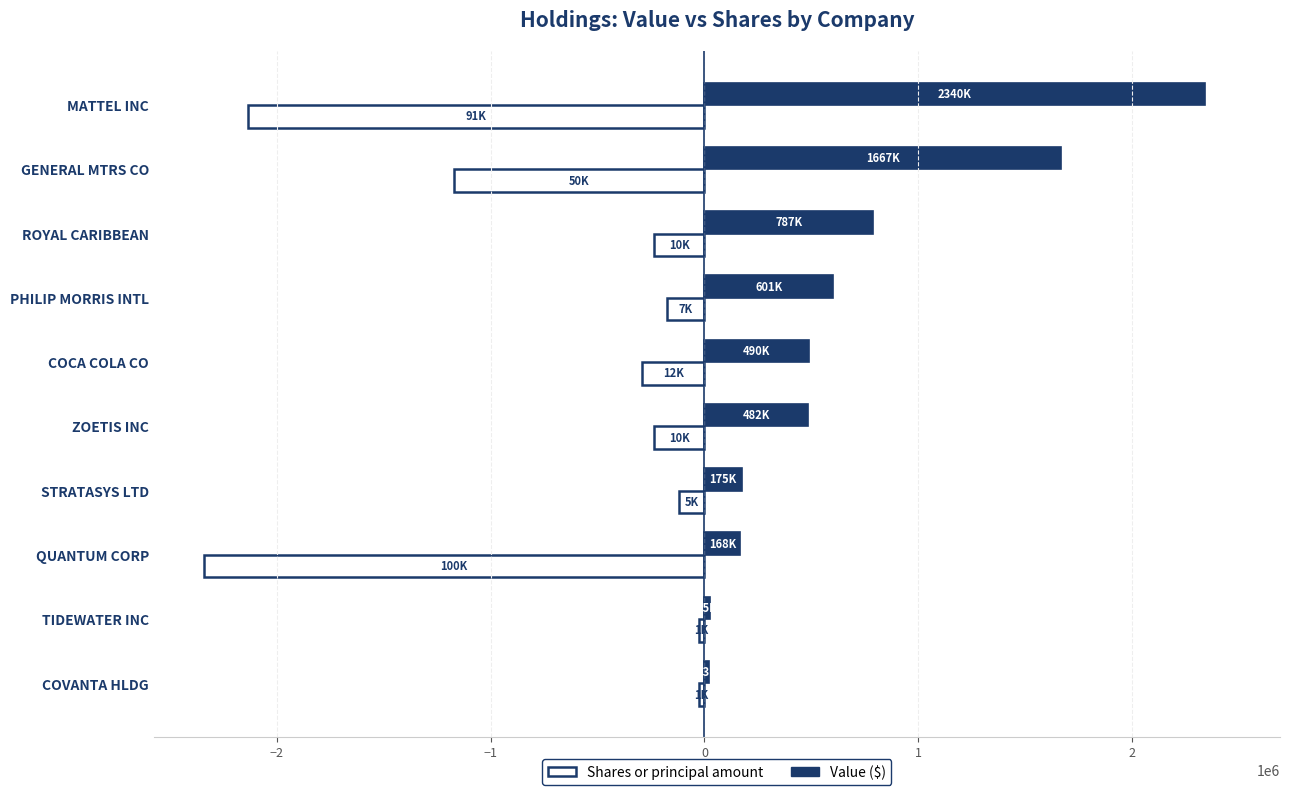

At which category does the chart reach its peak across all series?

MATTEL INC